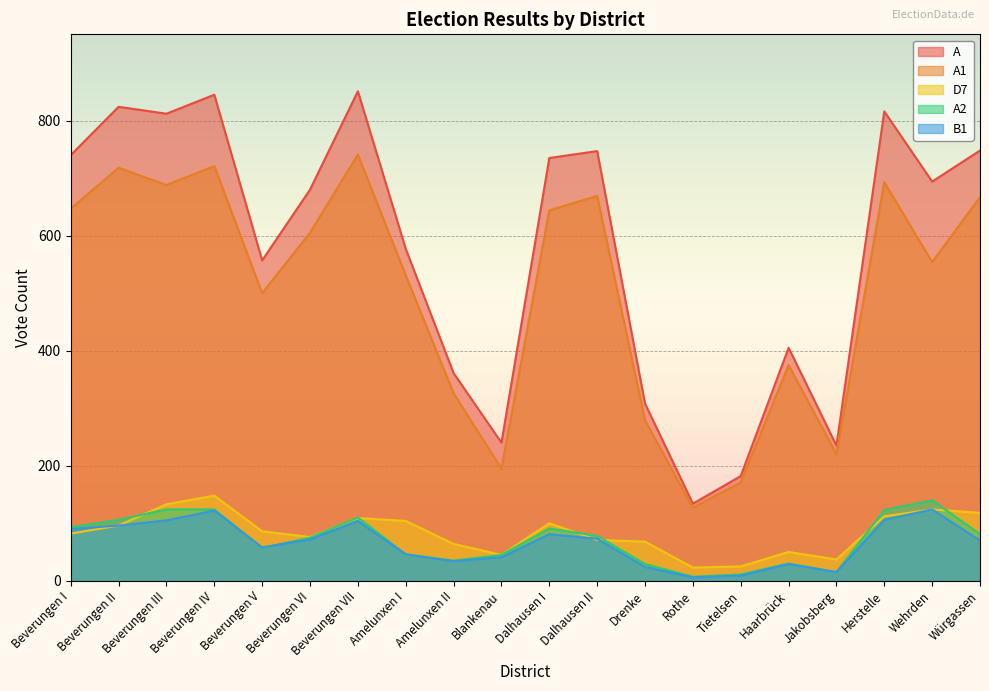

True or false: A2 and A1 cross at least once.

False